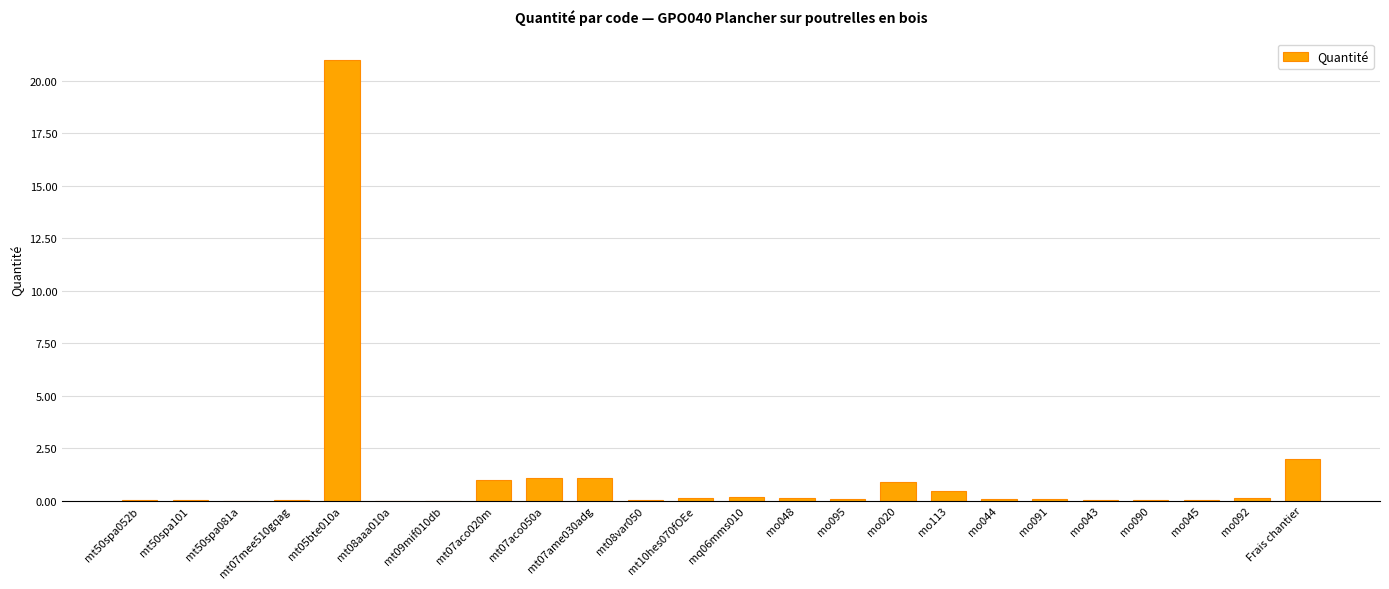

What is the difference between the values at Frais chantier and mo044?

1.9